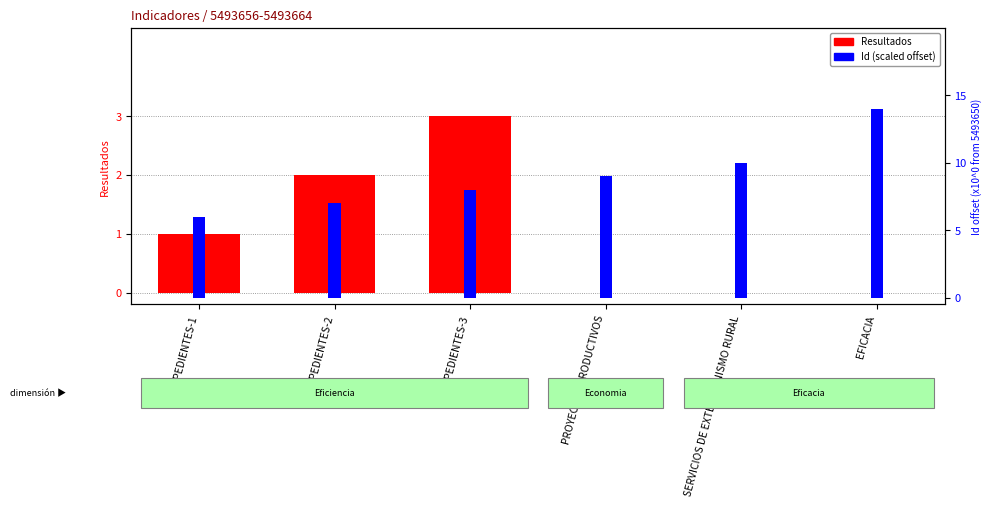

Reading left to right, what are all the values shown in this chart?

Resultados: 1	2	3	0	0	0
Id (scaled): 6	7	8	9	10	14